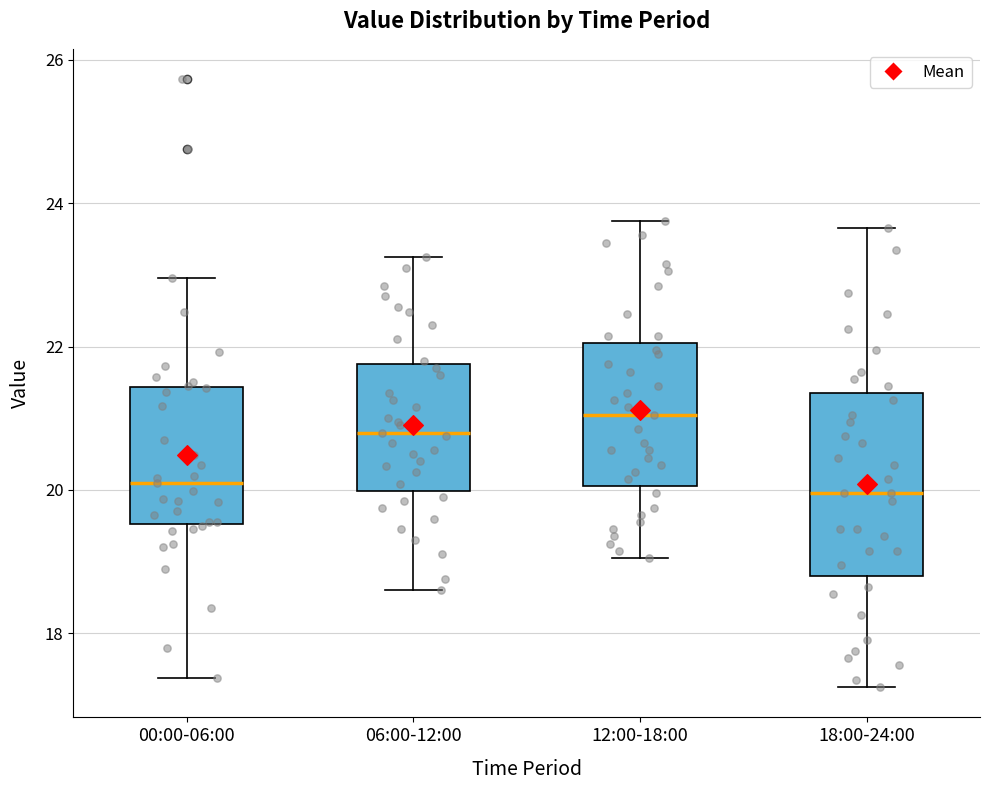

Reading left to right, transcribe this box plot: for each box, give where its median line is, the range the box spans, and where its two whiskers end, as read against the y-axis. The values are not printed on the chart, so give them approximately, as read against the axis.

00:00-06:00: median 20.2, box 19.6 to 21.4, whiskers 17.4 to 23.0
06:00-12:00: median 20.8, box 20.0 to 21.8, whiskers 18.6 to 23.2
12:00-18:00: median 21.0, box 20.0 to 22.0, whiskers 19.0 to 23.8
18:00-24:00: median 20.0, box 18.8 to 21.4, whiskers 17.2 to 23.6